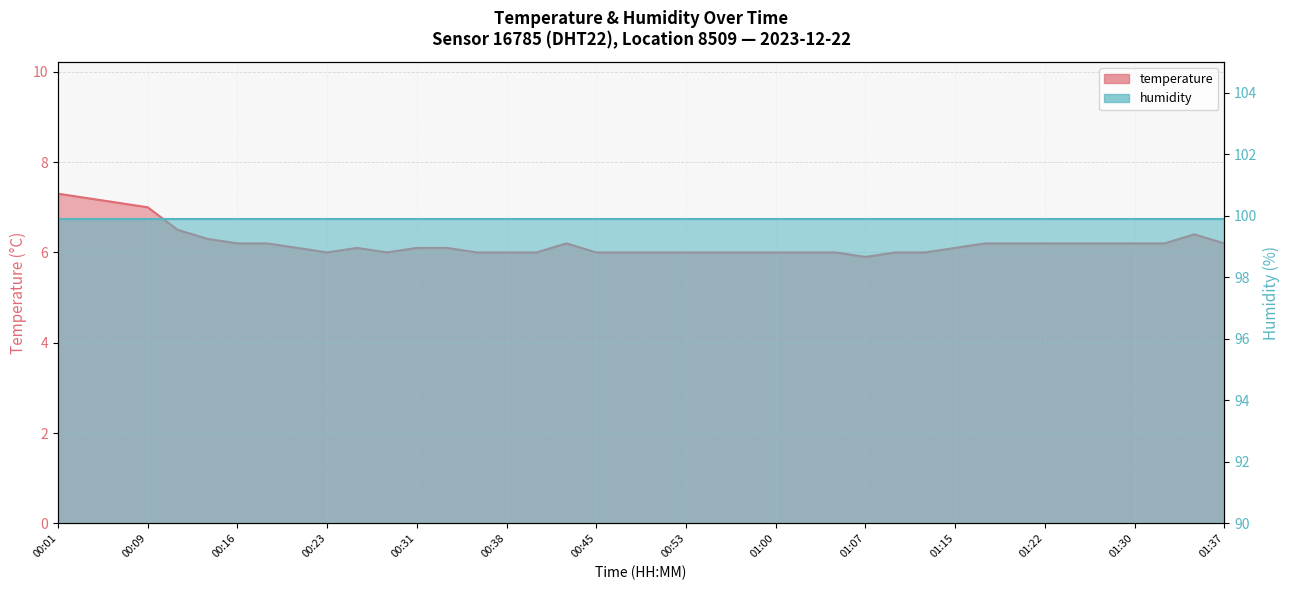

What is the label of the 13th point from the left?

00:31